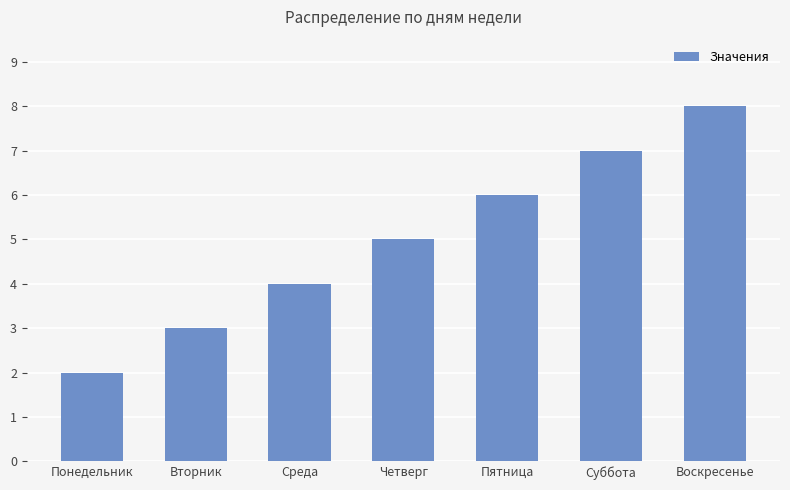

Does the chart contain any negative values?

No